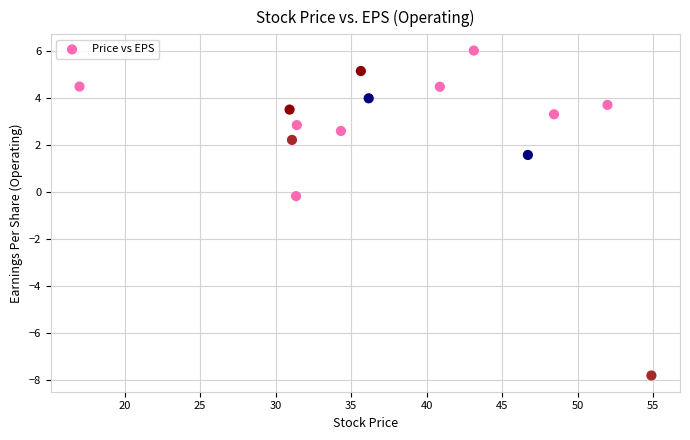

What is the range of X values (max minus min)?

37.9